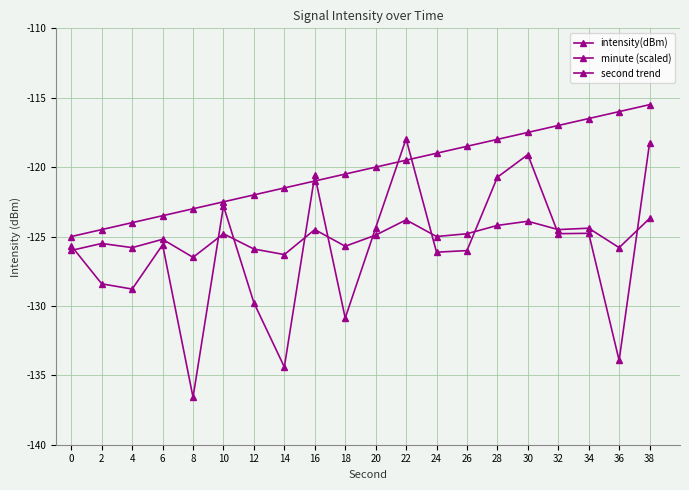

How many data points does each series have?

20